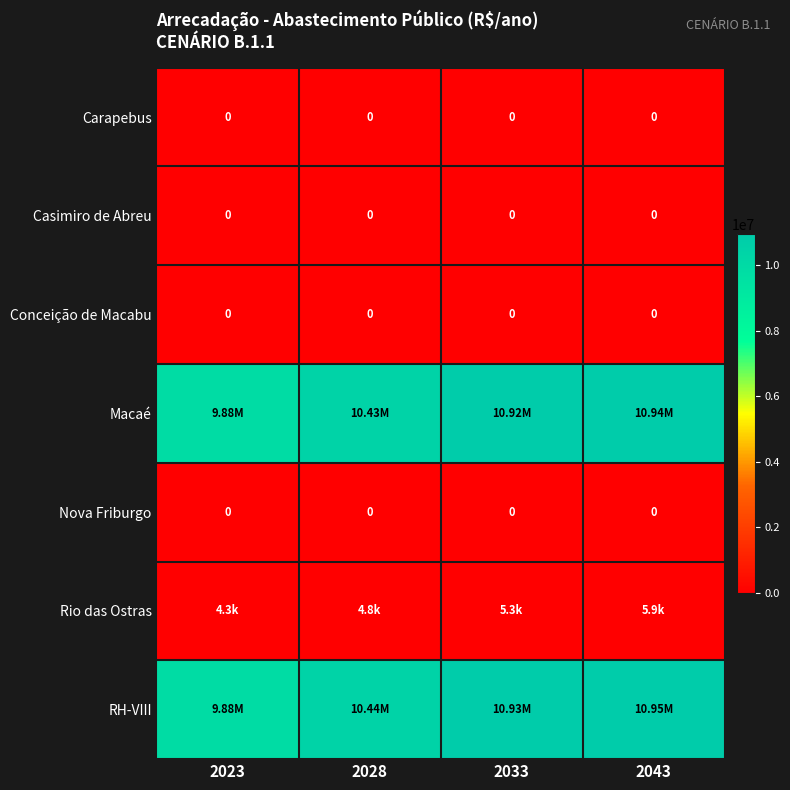

Is it true that Macaé equals 10939306.2 at 2043?

True